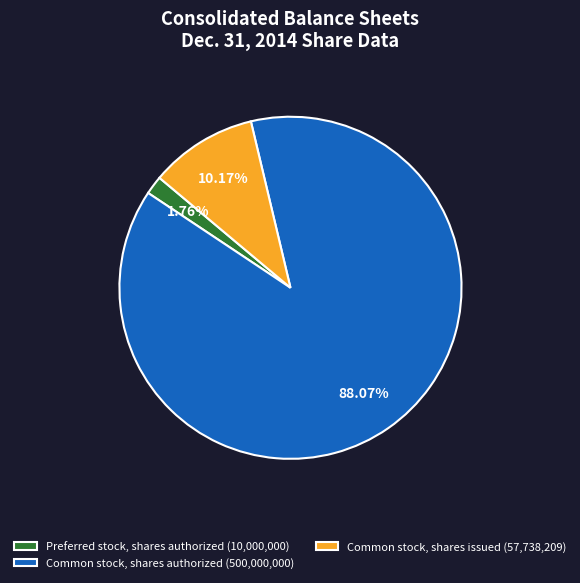

Approximately how many times larger is the value at Common stock, shares issued (57,738,209) compared to Preferred stock, shares authorized (10,000,000)?

5.8